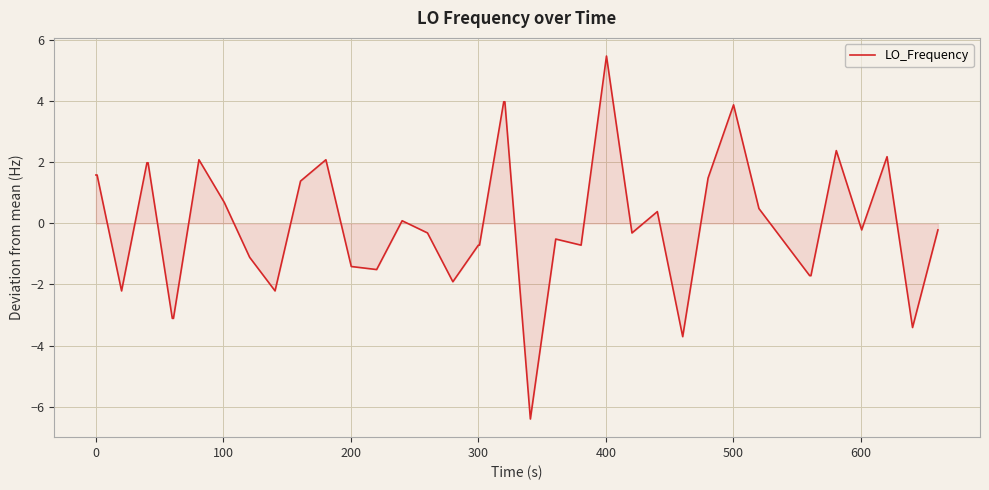

What is the minimum value shown in the chart?

-6.4